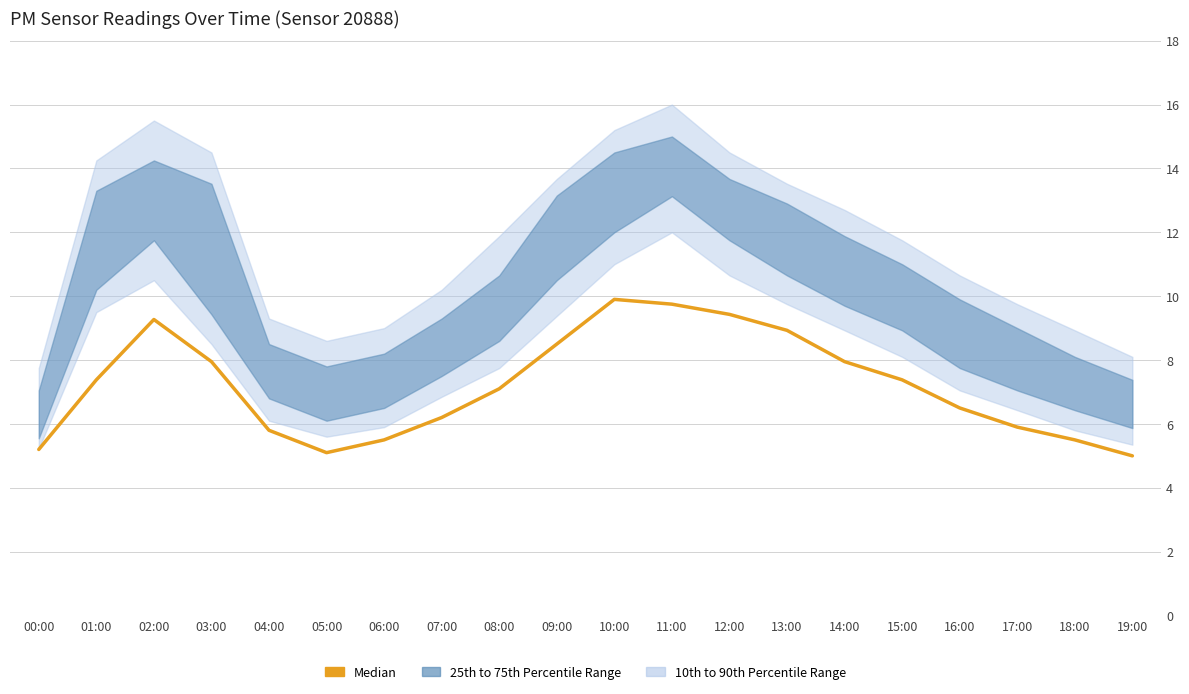

At which category does the chart reach its minimum across all series?

19:00